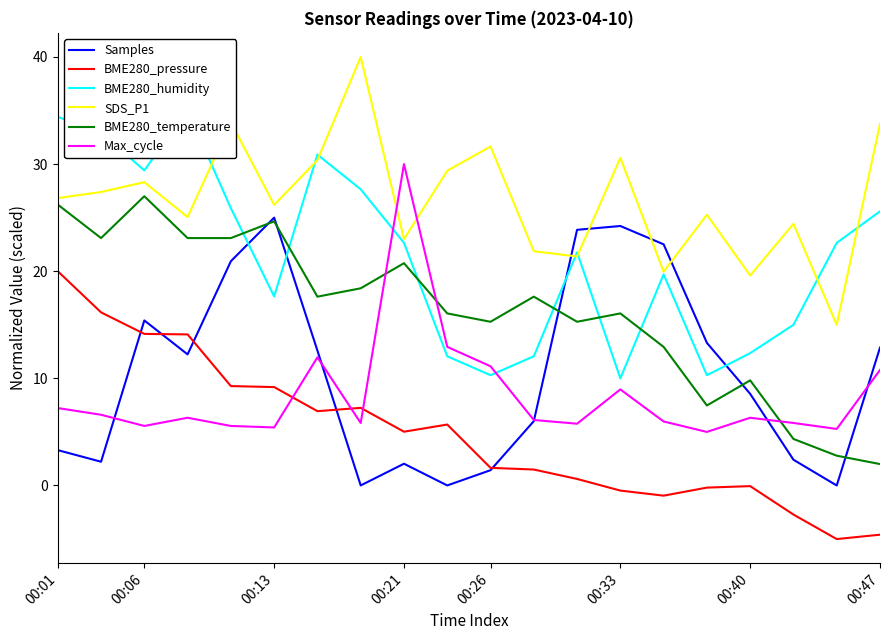

Does the chart have visible grid lines?

No